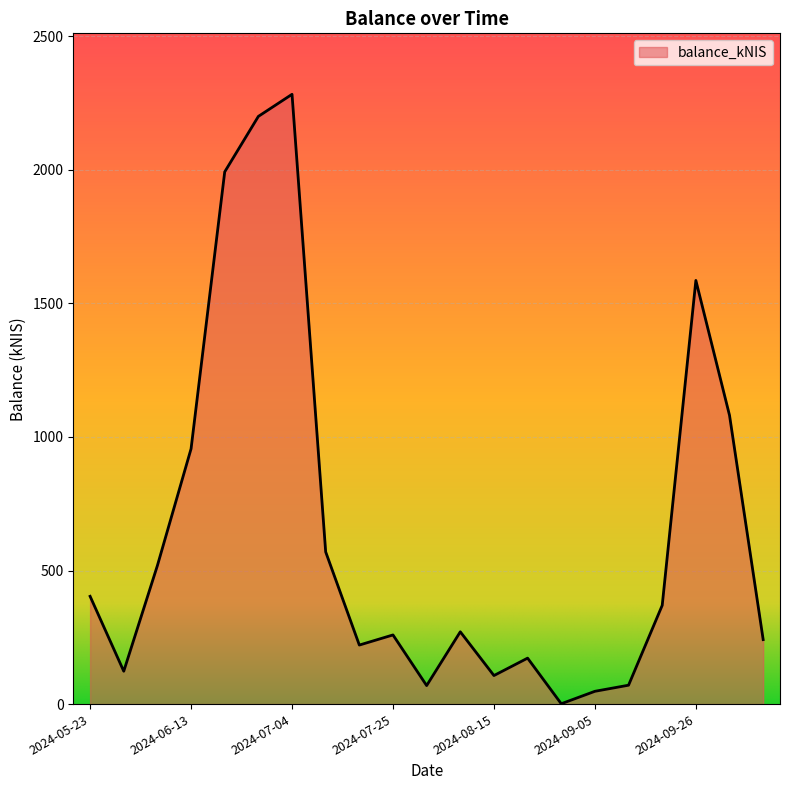

What is the maximum value shown in the chart?

2282.6